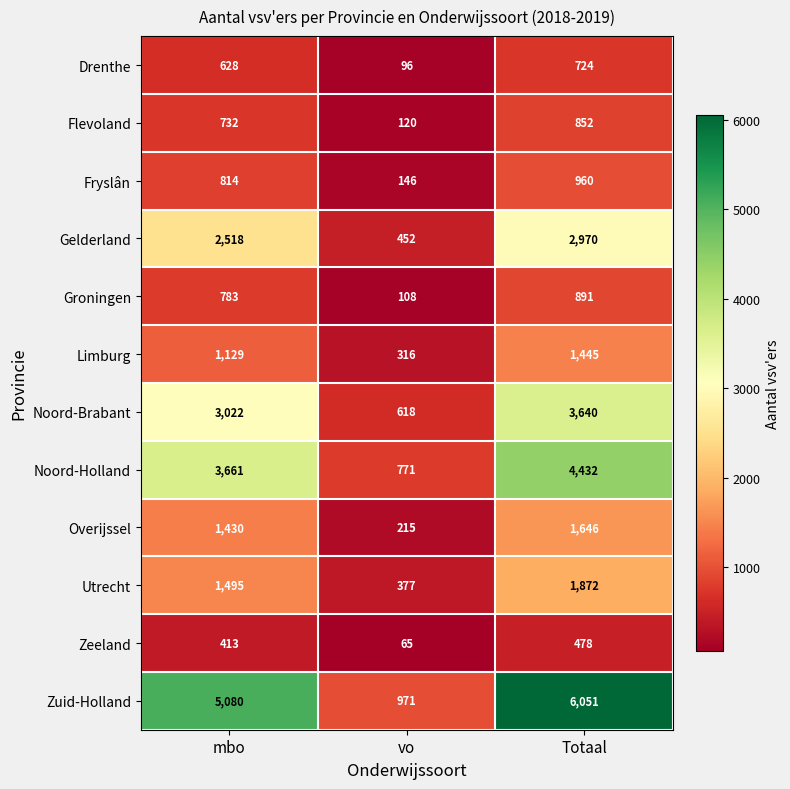

How many data points does each series have?

3